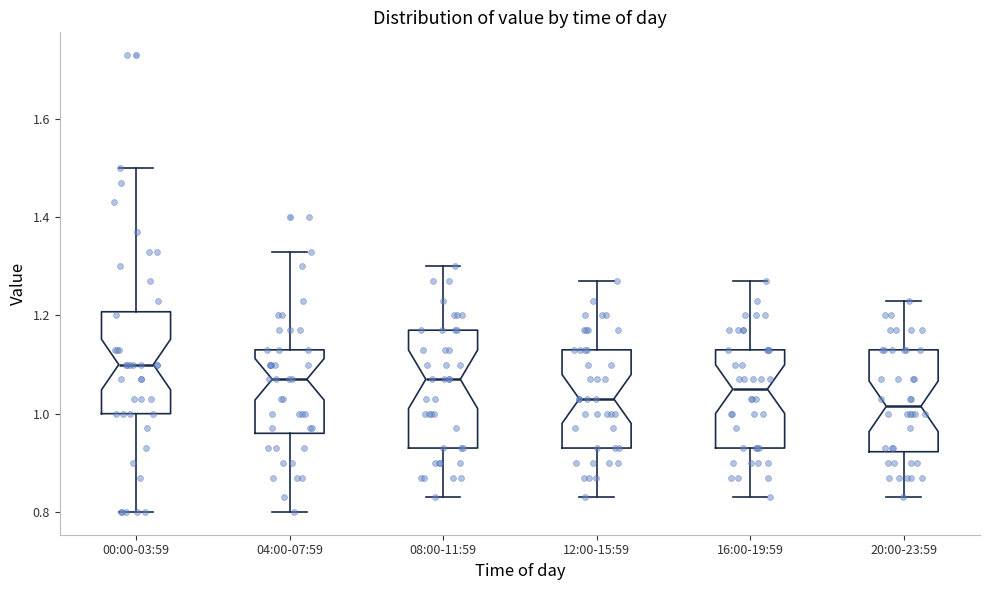

Reading left to right, read every box against the y-axis: the position of its median line, the range the box covers, and the ends of its whiskers. The values are not printed on the chart, so give them approximately, as read against the axis.

00:00-03:59: median 1.10, box 1.00 to 1.20, whiskers 0.80 to 1.50
04:00-07:59: median 1.08, box 0.96 to 1.14, whiskers 0.80 to 1.34
08:00-11:59: median 1.08, box 0.94 to 1.18, whiskers 0.84 to 1.30
12:00-15:59: median 1.04, box 0.94 to 1.14, whiskers 0.84 to 1.28
16:00-19:59: median 1.06, box 0.94 to 1.14, whiskers 0.84 to 1.28
20:00-23:59: median 1.02, box 0.92 to 1.14, whiskers 0.84 to 1.24